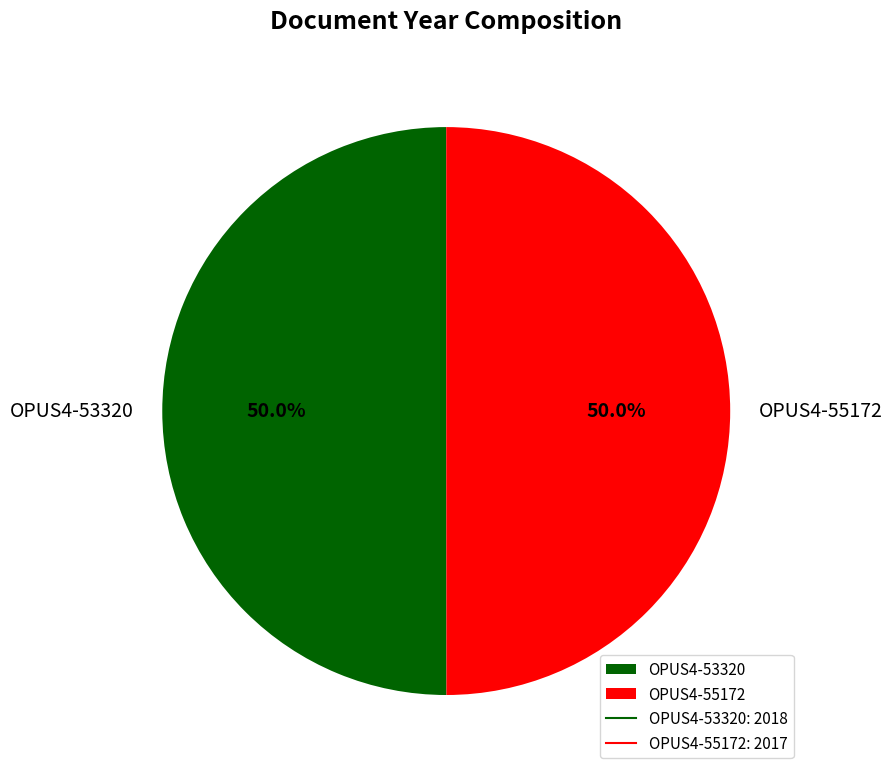

What is the ratio of the value at OPUS4-53320 to the value at OPUS4-55172?

1.0